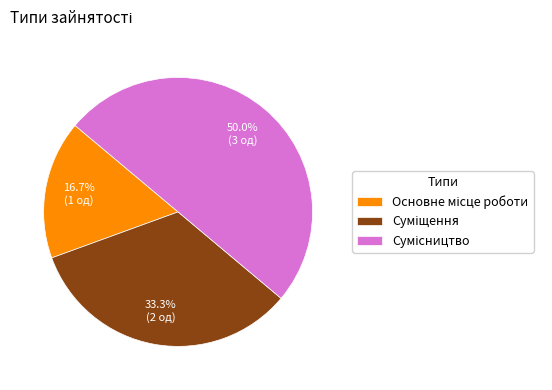

How many slices are in this pie chart?

3